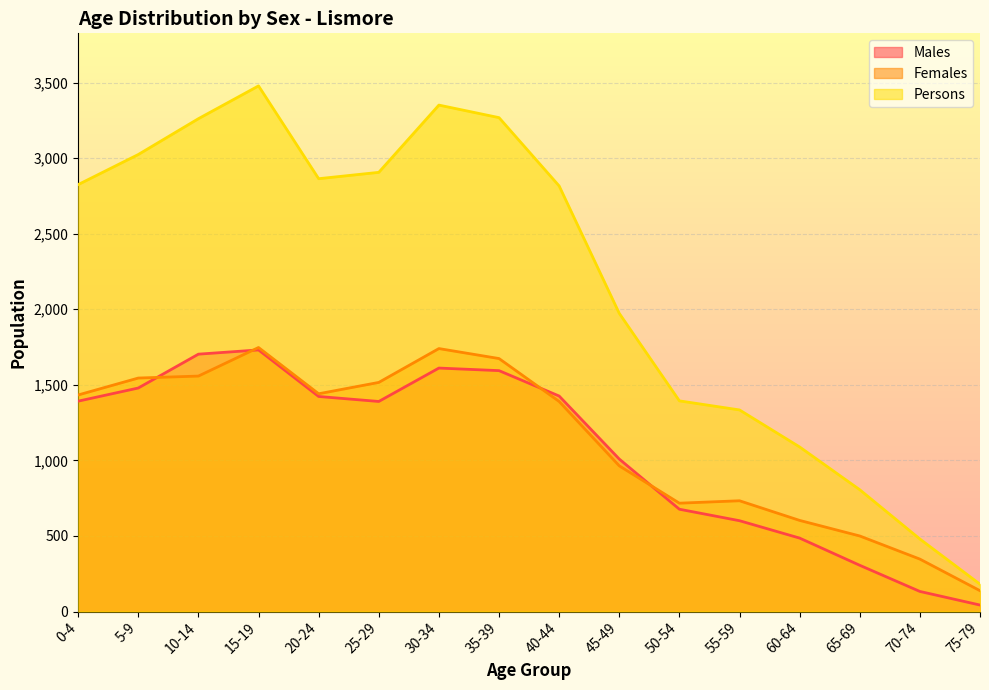

Rank the series at 20-24 from lowest to highest value.

Males, Females, Persons